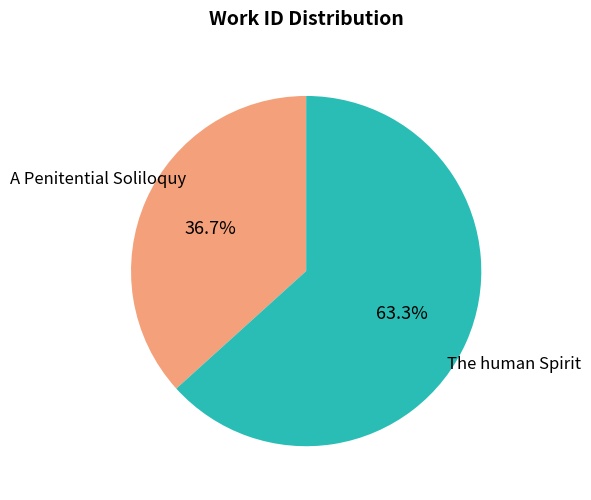

To the nearest percent, what is the combined percentage of The human Spirit and A Penitential Soliloquy?

100%